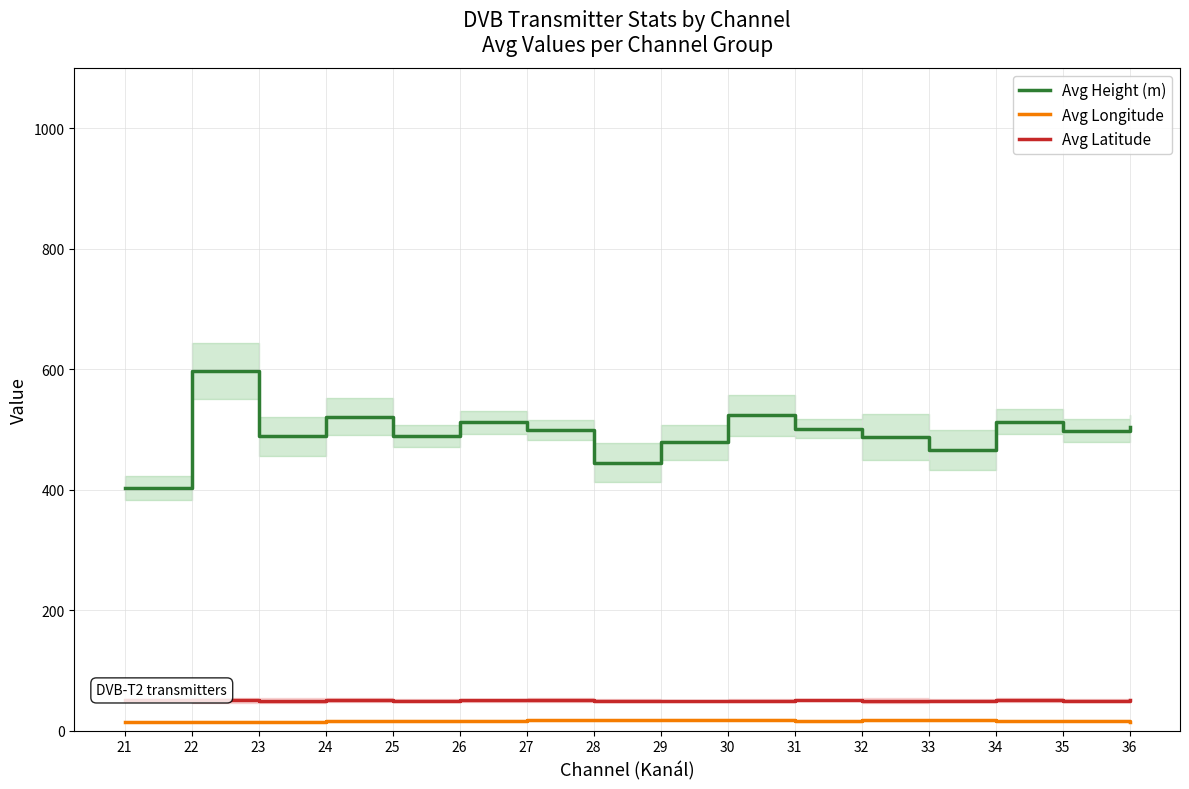

At how many categories does at least one series exceed 468?

13